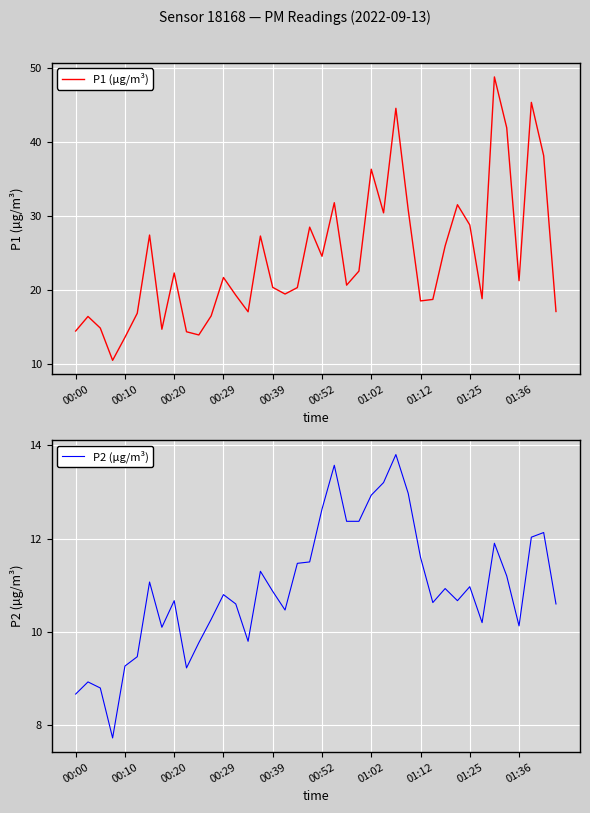

The value of P1 (µg/m³) at 14 is 17.0. True or false?

True